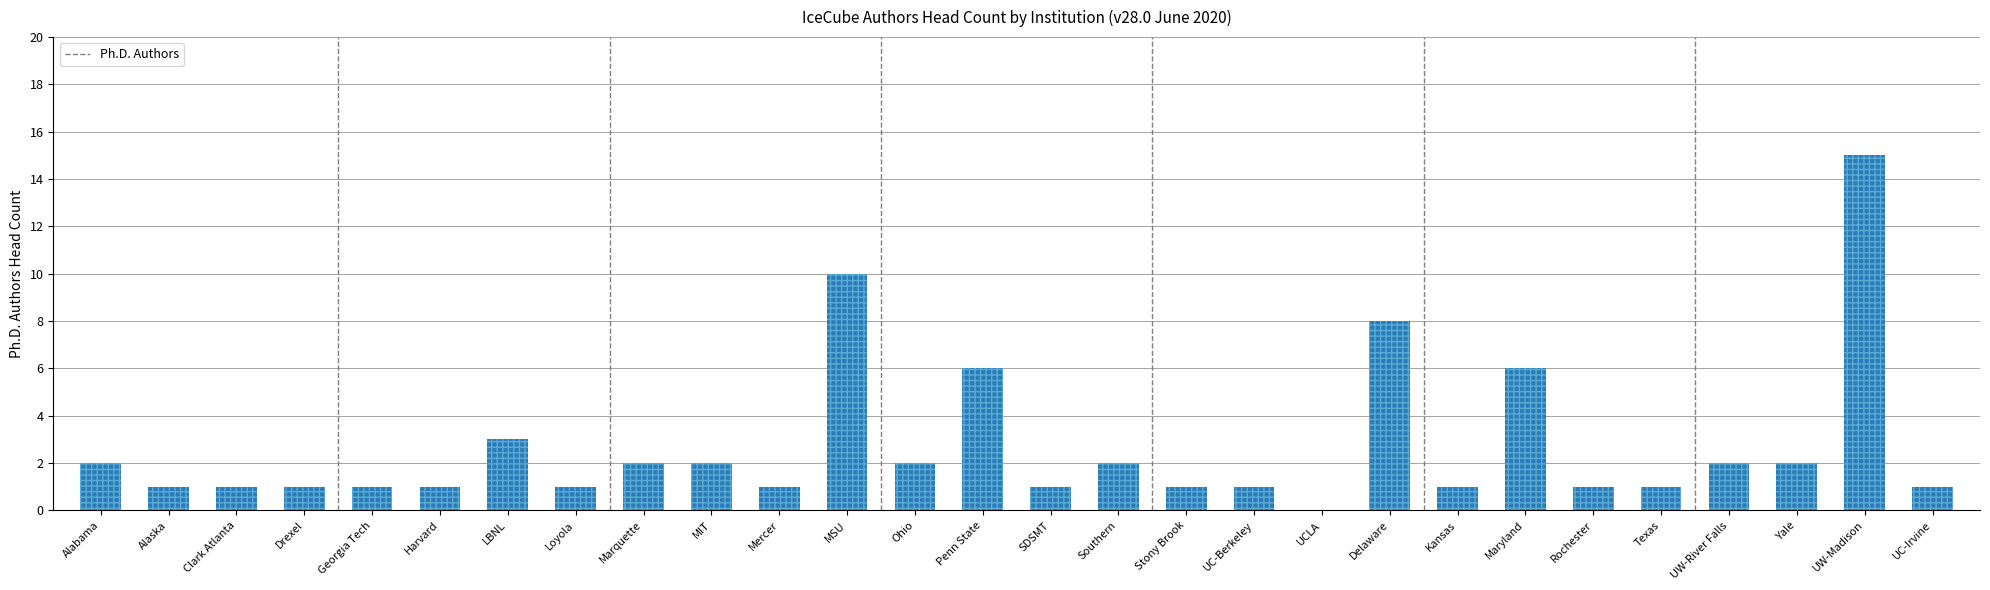

List the labels in order of value, smallest first.

UCLA, Alaska, Clark Atlanta, Drexel, Georgia Tech, Harvard, Loyola, Mercer, SDSMT, Stony Brook, UC-Berkeley, Kansas, Rochester, Texas, UC-Irvine, Alabama, Marquette, MIT, Ohio, Southern, UW-River Falls, Yale, LBNL, Penn State, Maryland, Delaware, MSU, UW-Madison